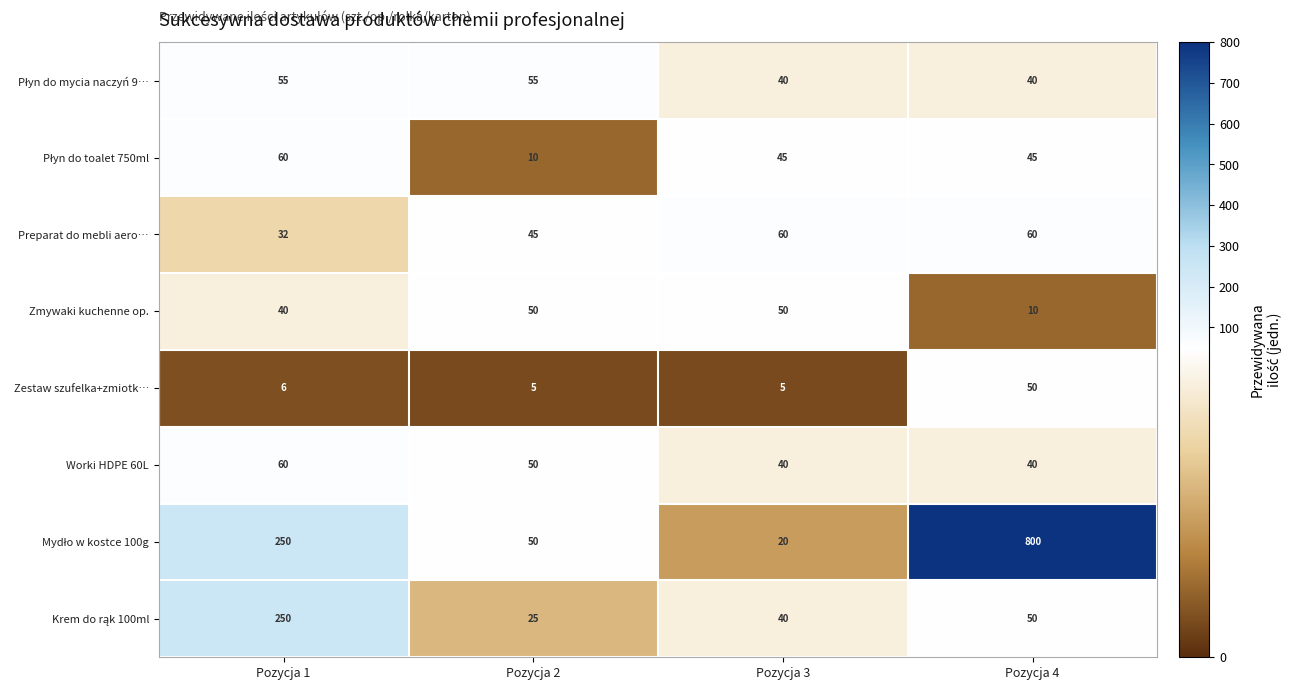

Is it true that Preparat do mebli aero… equals 32 at Pozycja 1?

True